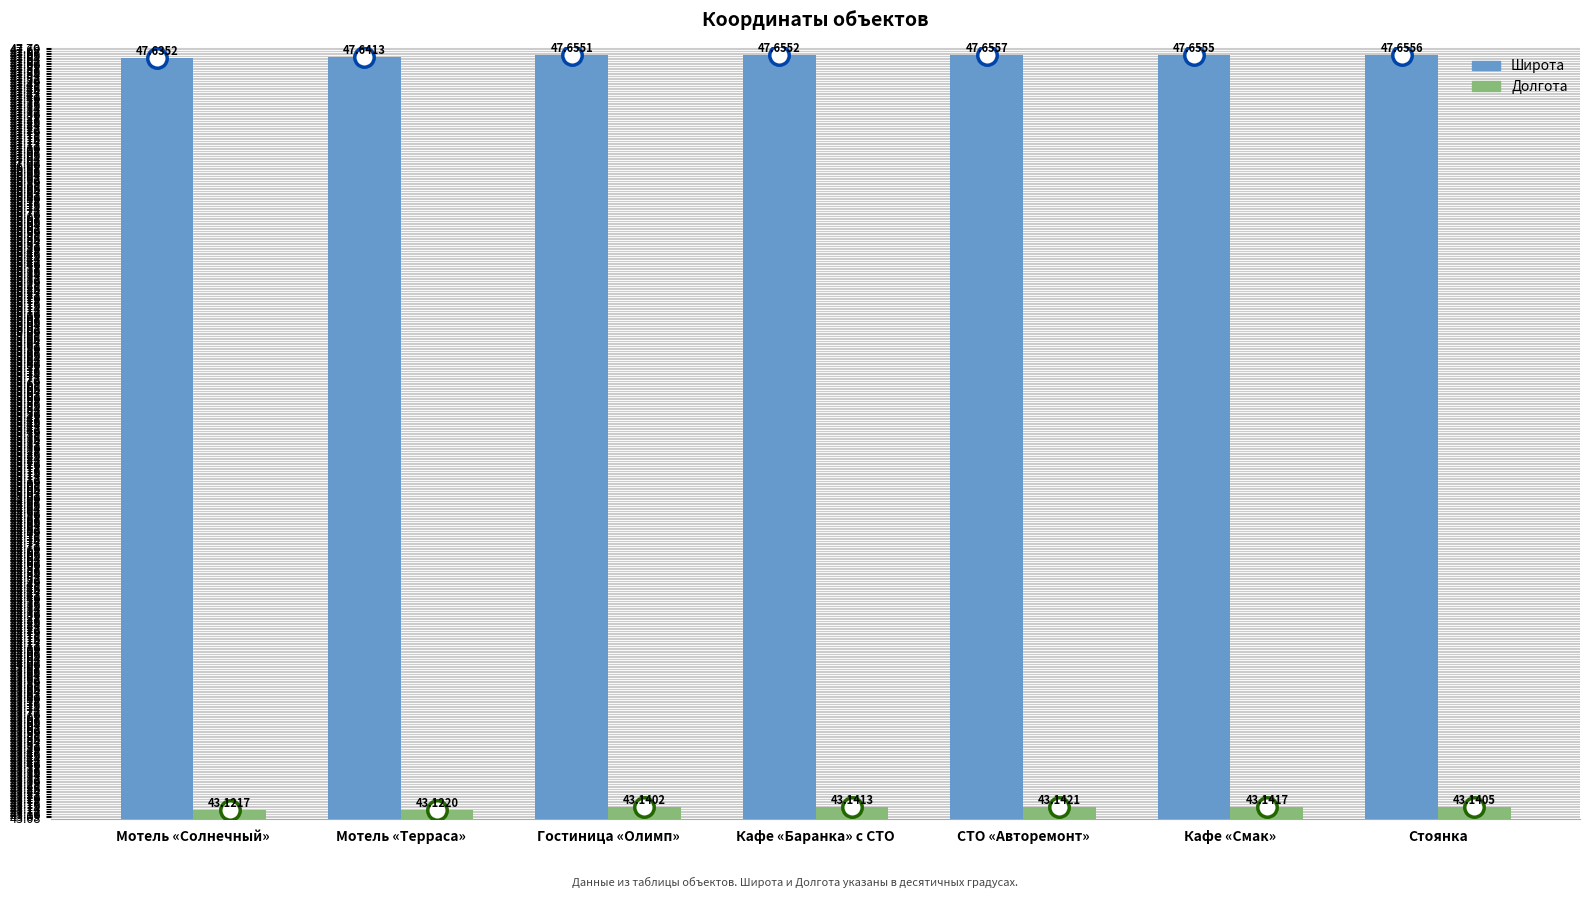

What value does the Широта series have at СТО «Авторемонт»?

47.7